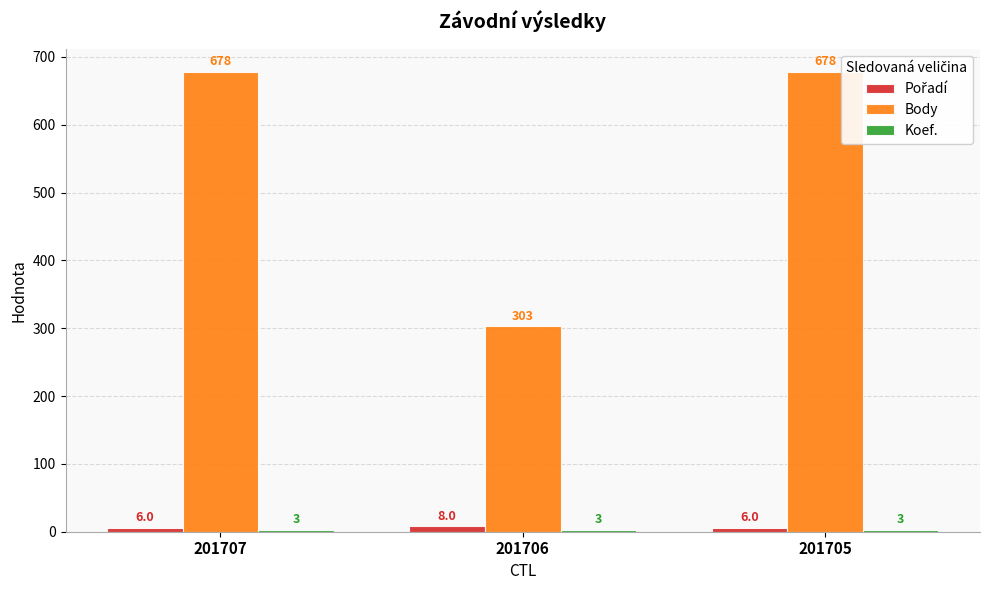

Which series has the largest total across all categories?

Body